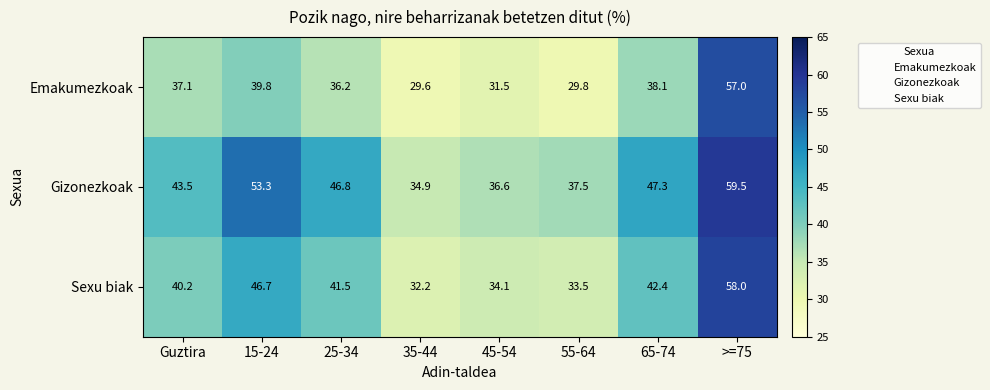

How many data points does each series have?

8